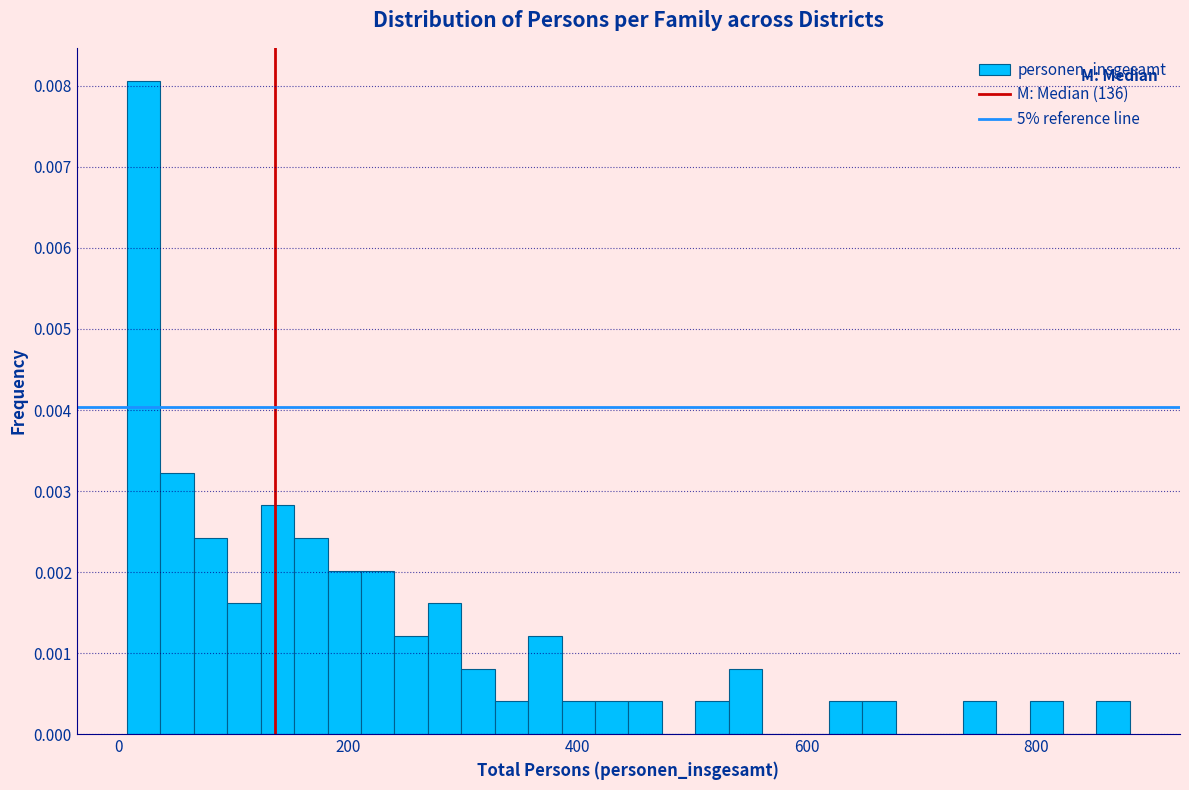

Around what value on the x-axis is the tallest bar? Give the approximate position of its centre, as read against the axis.

20